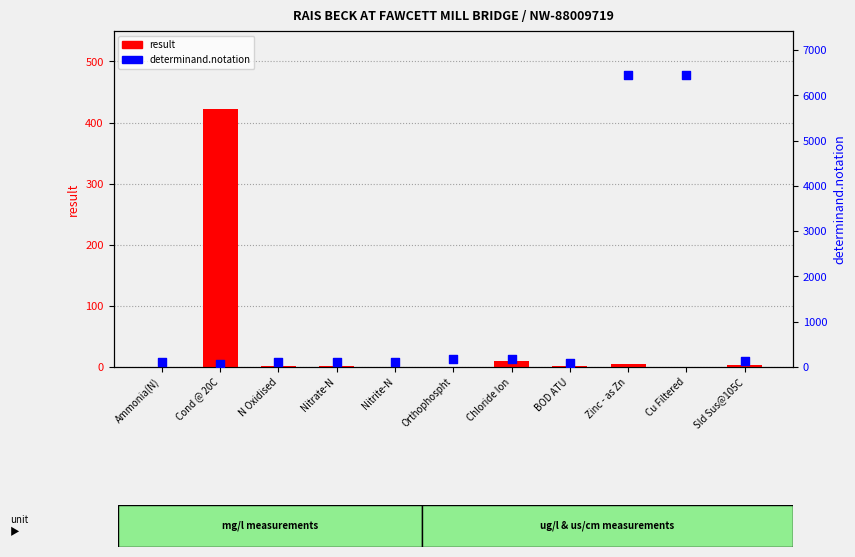

Which series contains the lowest Y value?

result